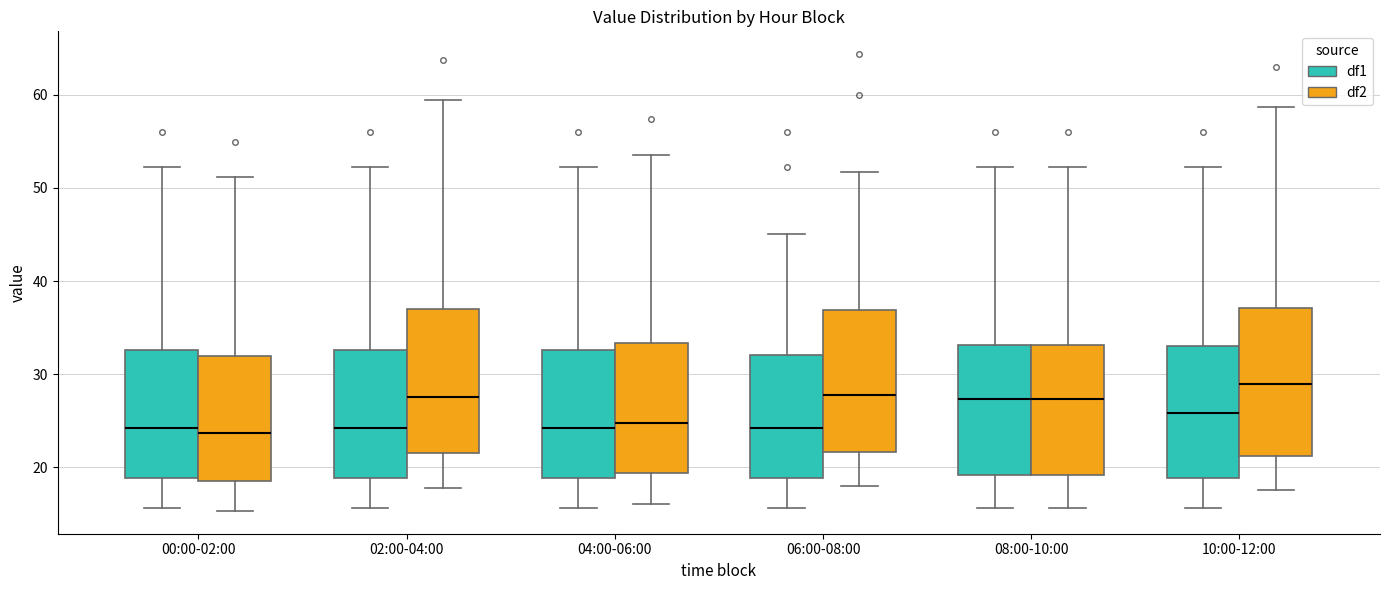

Reading left to right, read every box against the y-axis: the position of its median line, the range the box covers, and the ends of its whiskers. The values are not printed on the chart, so give them approximately, as read against the axis.

00:00-02:00 (df1): median 24, box 19 to 33, whiskers 16 to 52
00:00-02:00 (df2): median 24, box 19 to 32, whiskers 15 to 51
02:00-04:00 (df1): median 24, box 19 to 33, whiskers 16 to 52
02:00-04:00 (df2): median 28, box 22 to 37, whiskers 18 to 59
04:00-06:00 (df1): median 24, box 19 to 33, whiskers 16 to 52
04:00-06:00 (df2): median 25, box 19 to 33, whiskers 16 to 54
06:00-08:00 (df1): median 24, box 19 to 32, whiskers 16 to 45
06:00-08:00 (df2): median 28, box 22 to 37, whiskers 18 to 52
08:00-10:00 (df1): median 27, box 19 to 33, whiskers 16 to 52
08:00-10:00 (df2): median 27, box 19 to 33, whiskers 16 to 52
10:00-12:00 (df1): median 26, box 19 to 33, whiskers 16 to 52
10:00-12:00 (df2): median 29, box 21 to 37, whiskers 18 to 59